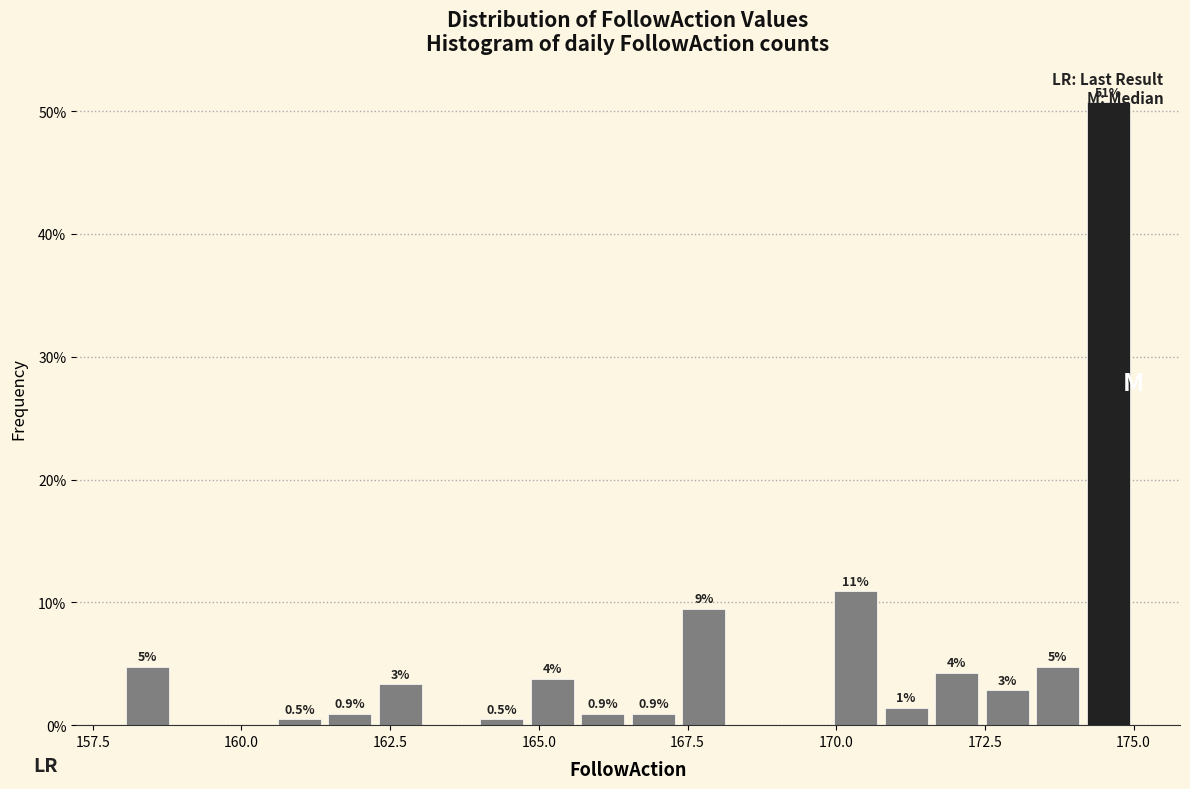

Read against the x-axis, roughly where is the centre of the tallest bar?

174.5